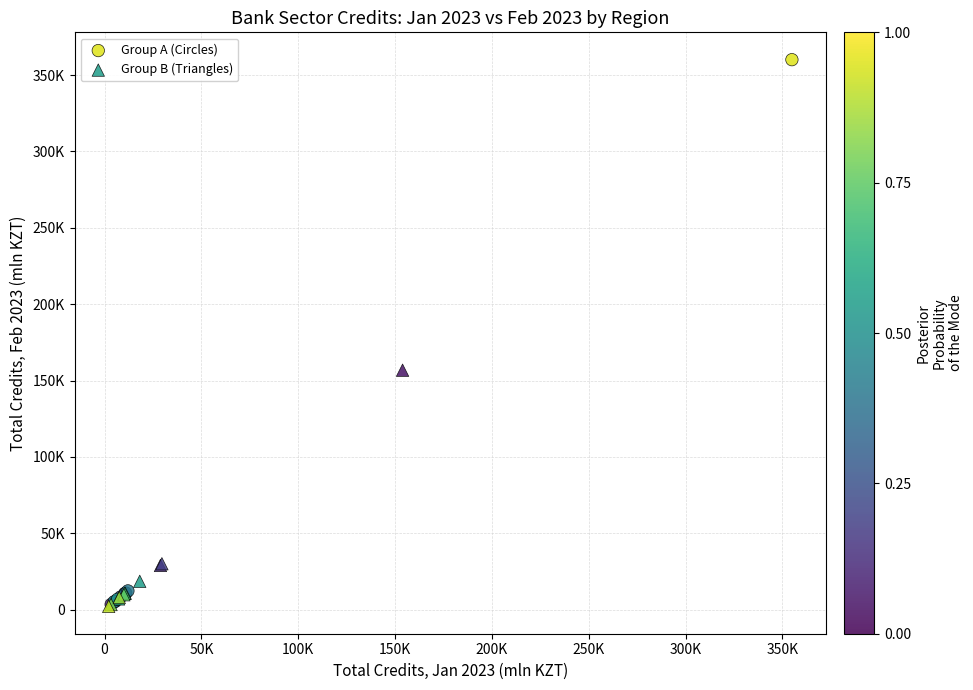

Which series reaches the maximum Y coordinate?

Group A (Circles)